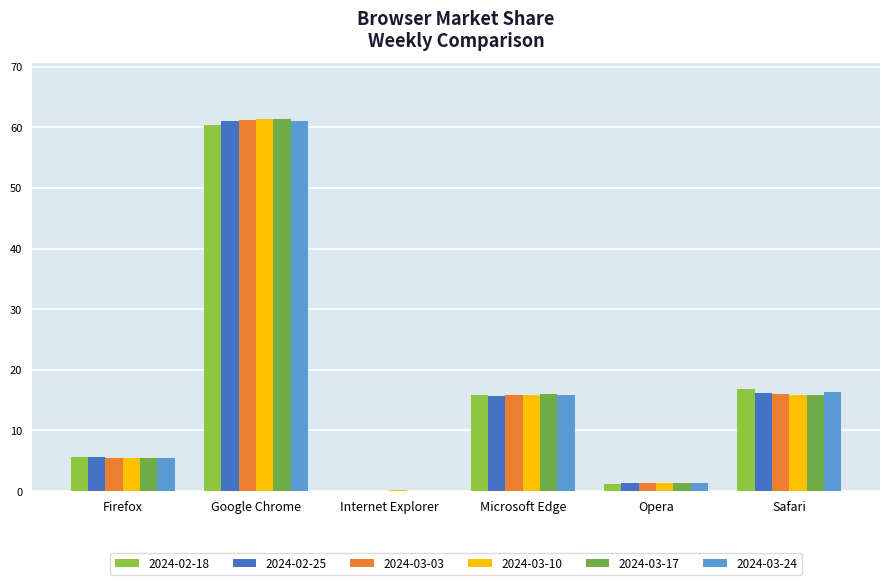

What is the label of the 4th bar from the left?

Microsoft Edge